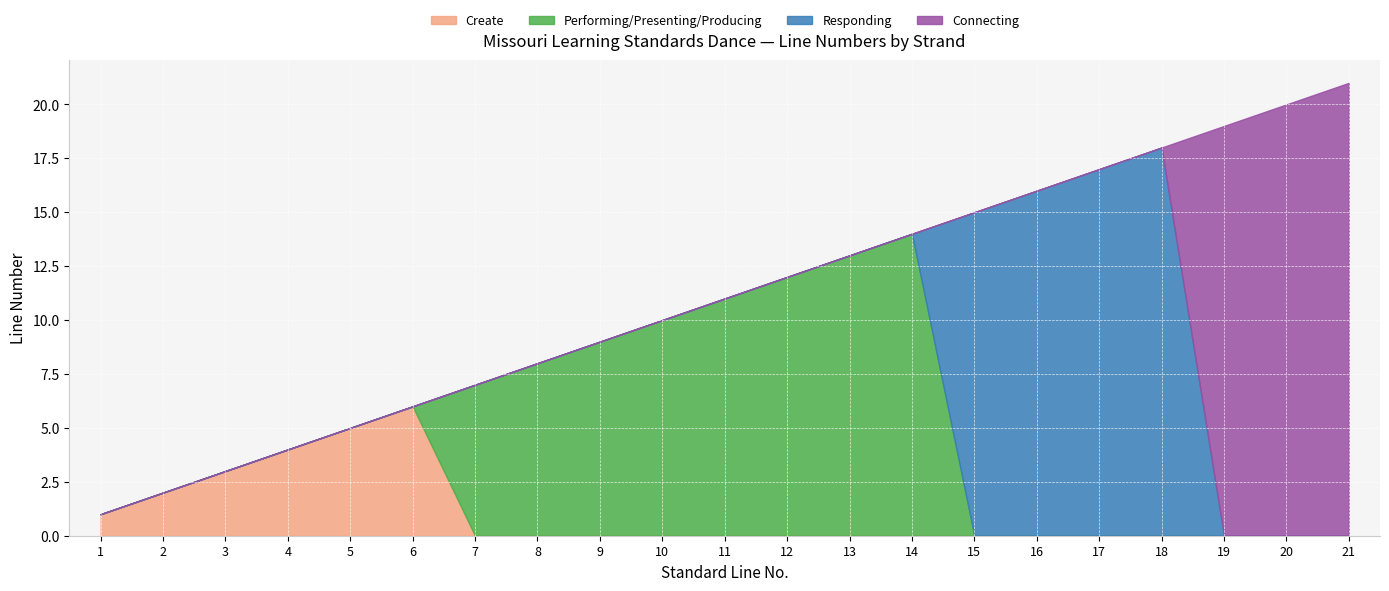

How many interior local peaks does the Performing/Presenting/Producing series have?

1